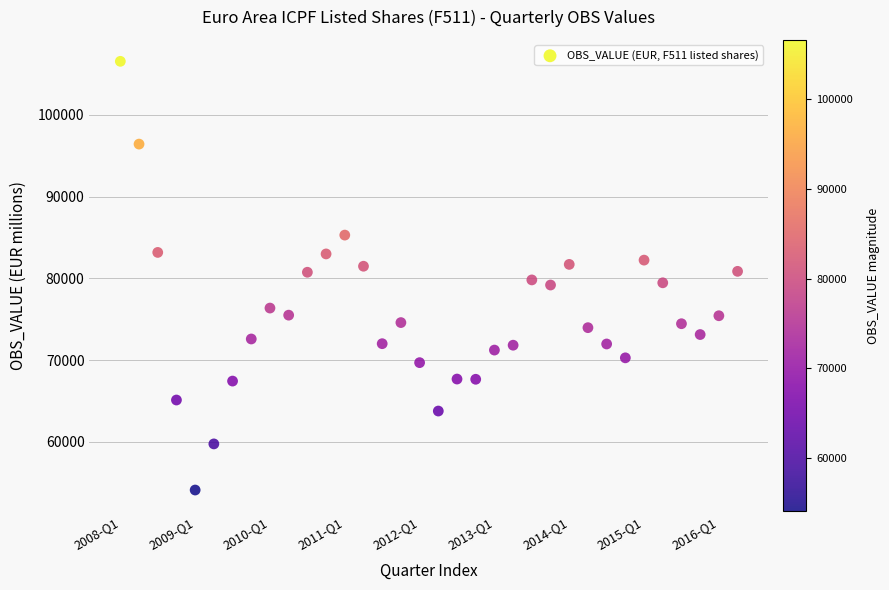

What is the range of Y values (max minus min)?

52445.0